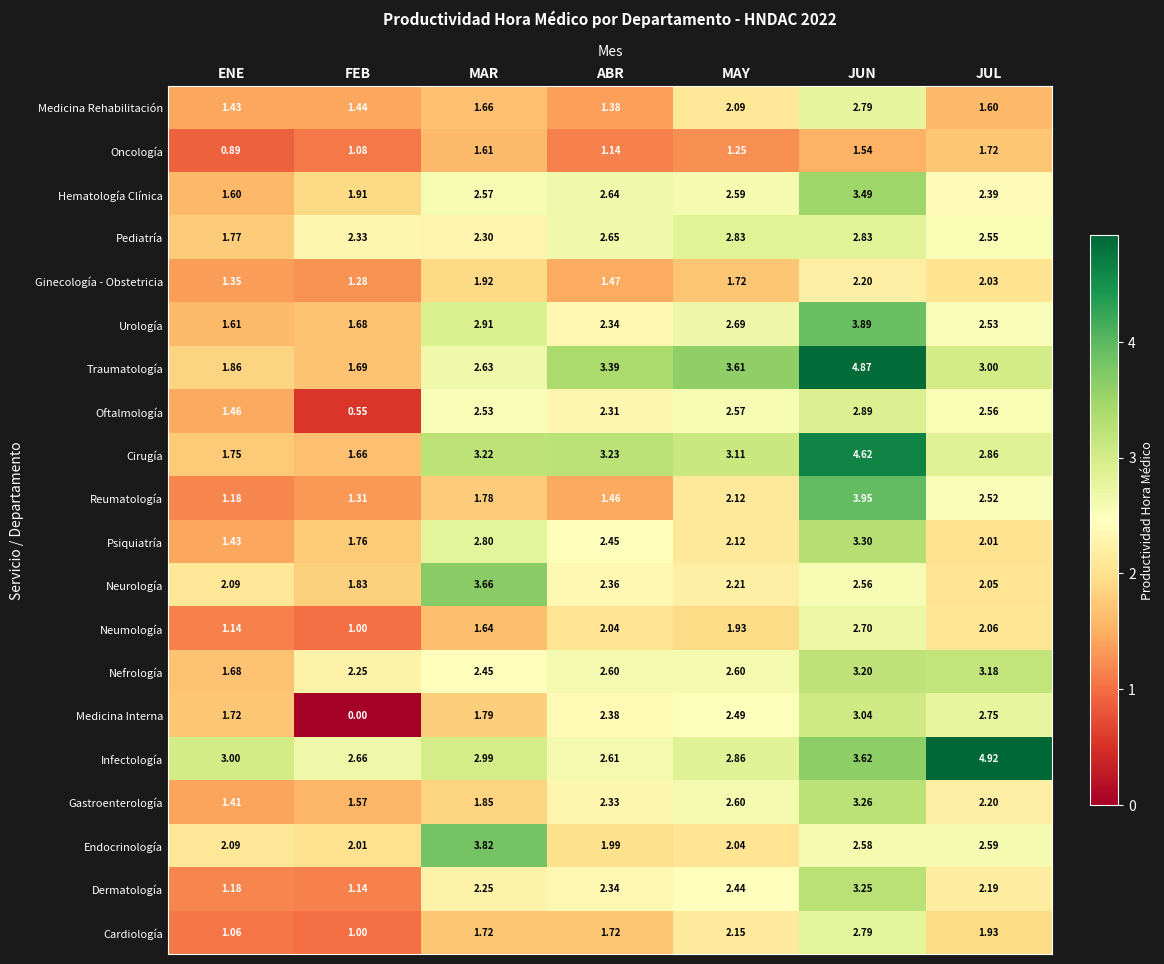

Which series changed the most between FEB and ABR?

Medicina Interna